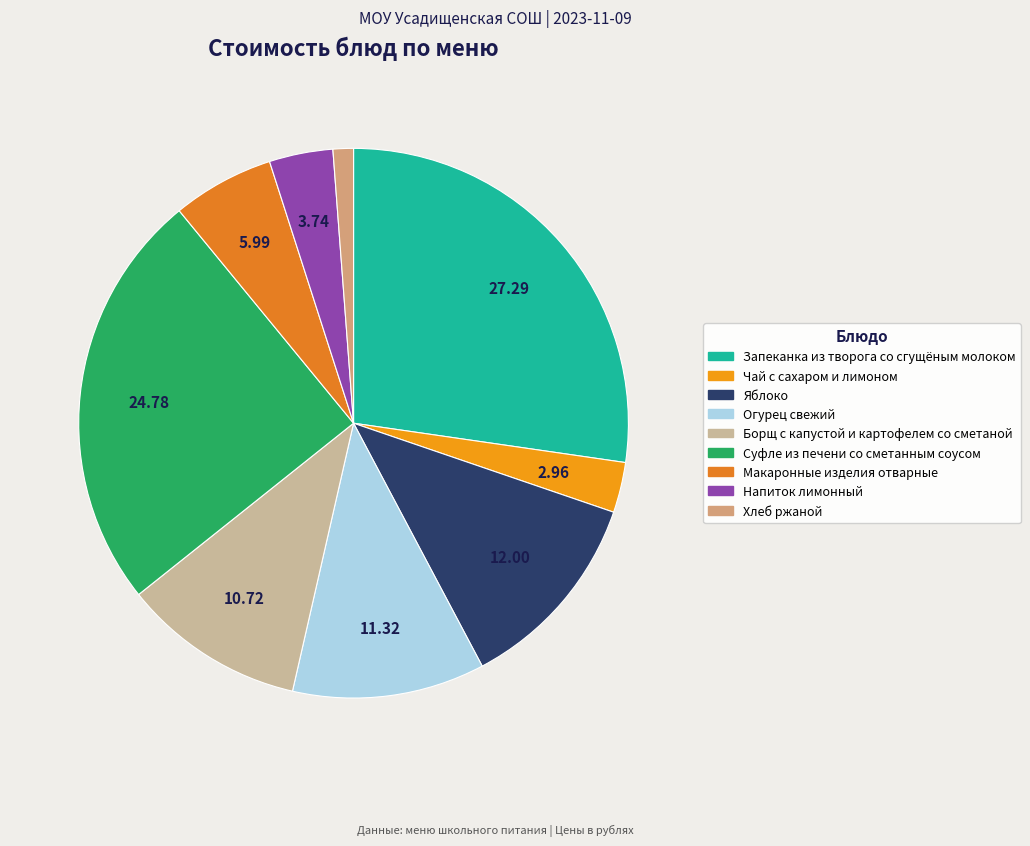

Which has a higher value, Суфле из печени со сметанным соусом or Огурец свежий?

Суфле из печени со сметанным соусом